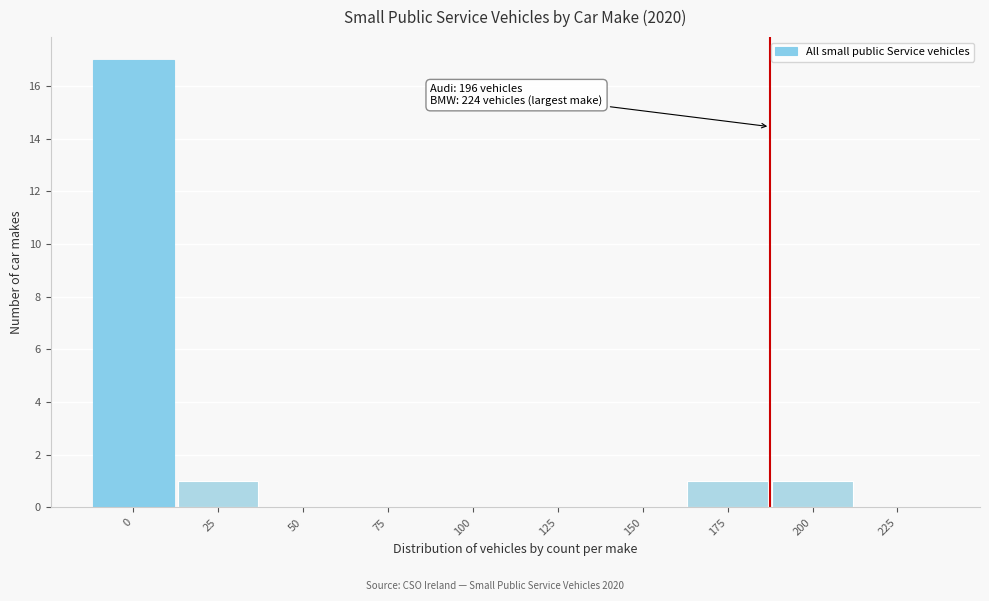

Reading left to right, what are all the values shown in this chart?

0=17	25=1	50=0	75=0	100=0	125=0	150=0	175=1	200=1	225=0